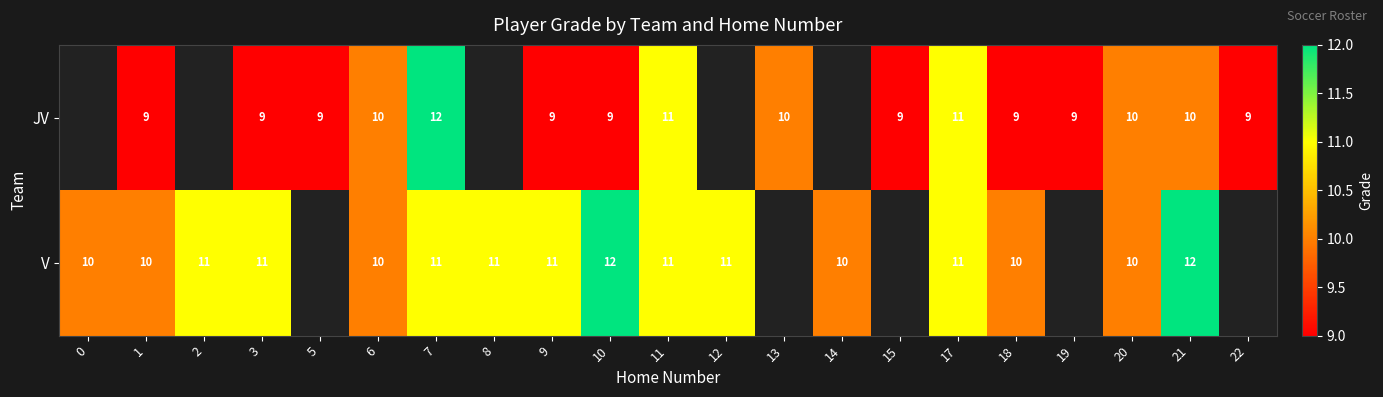

What is the sum of the V values at 3 and 20?

21